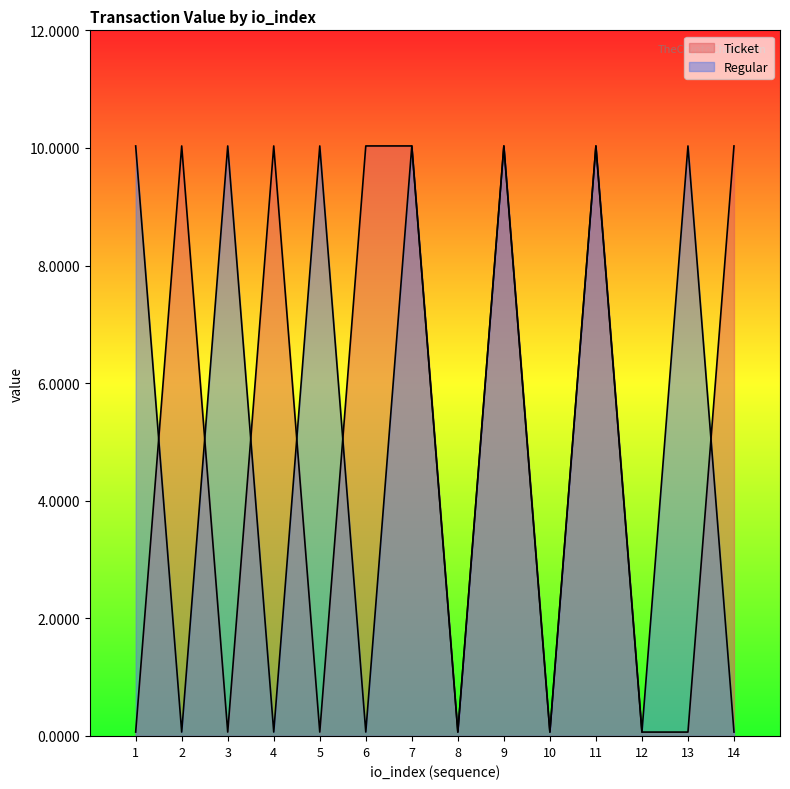

Does the chart have visible grid lines?

No